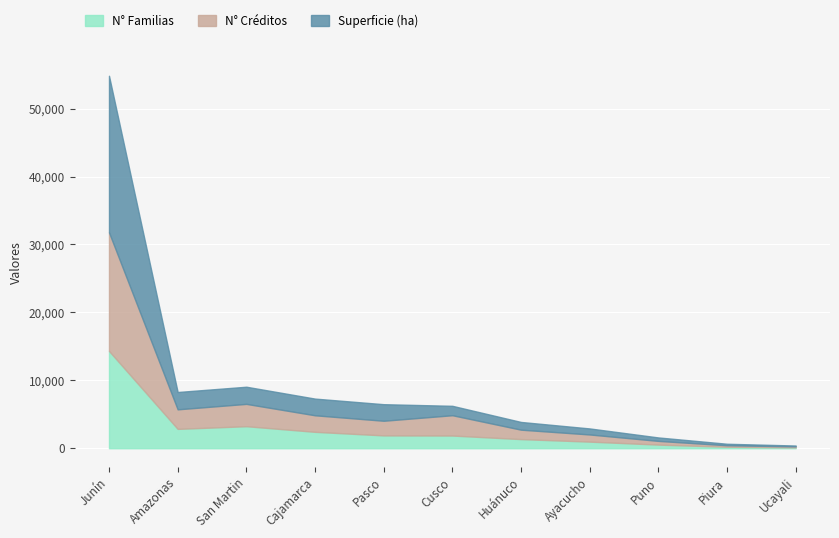

What is the label of the 6th point from the right?

Cusco